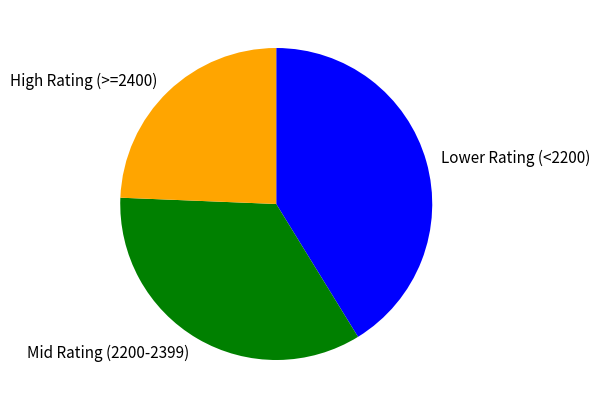

What is the smallest slice in the pie chart?

High Rating (>=2400)